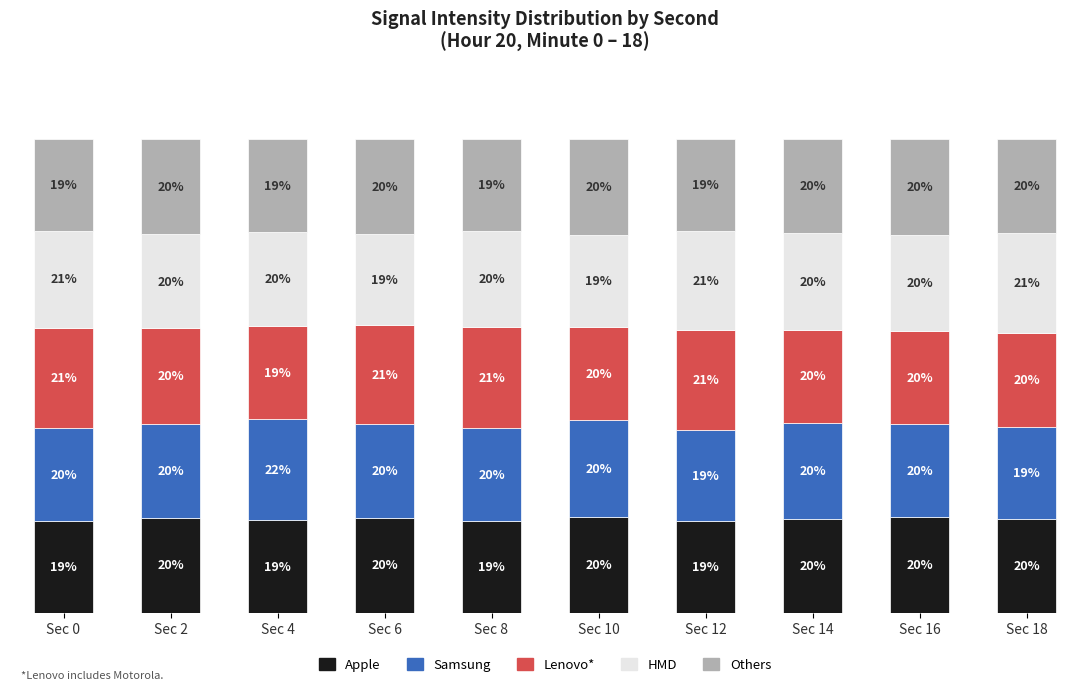

At which label is Samsung closest to 20?

Sec 6